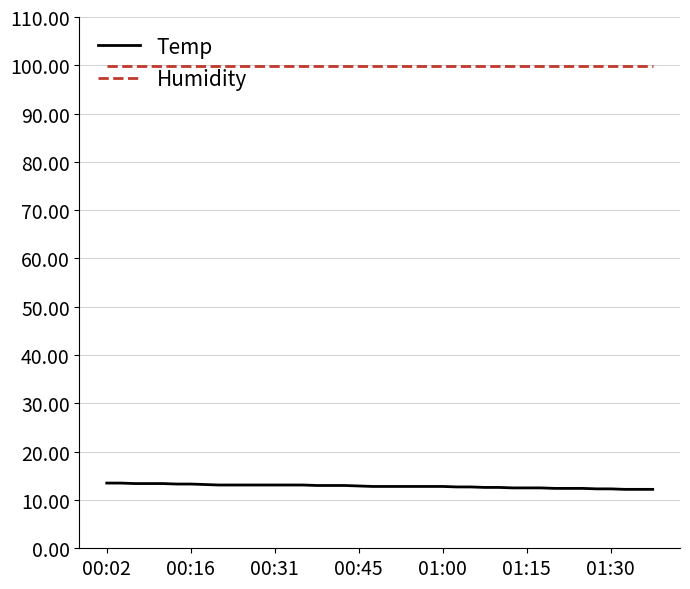

What is the minimum value shown in the chart?

12.2